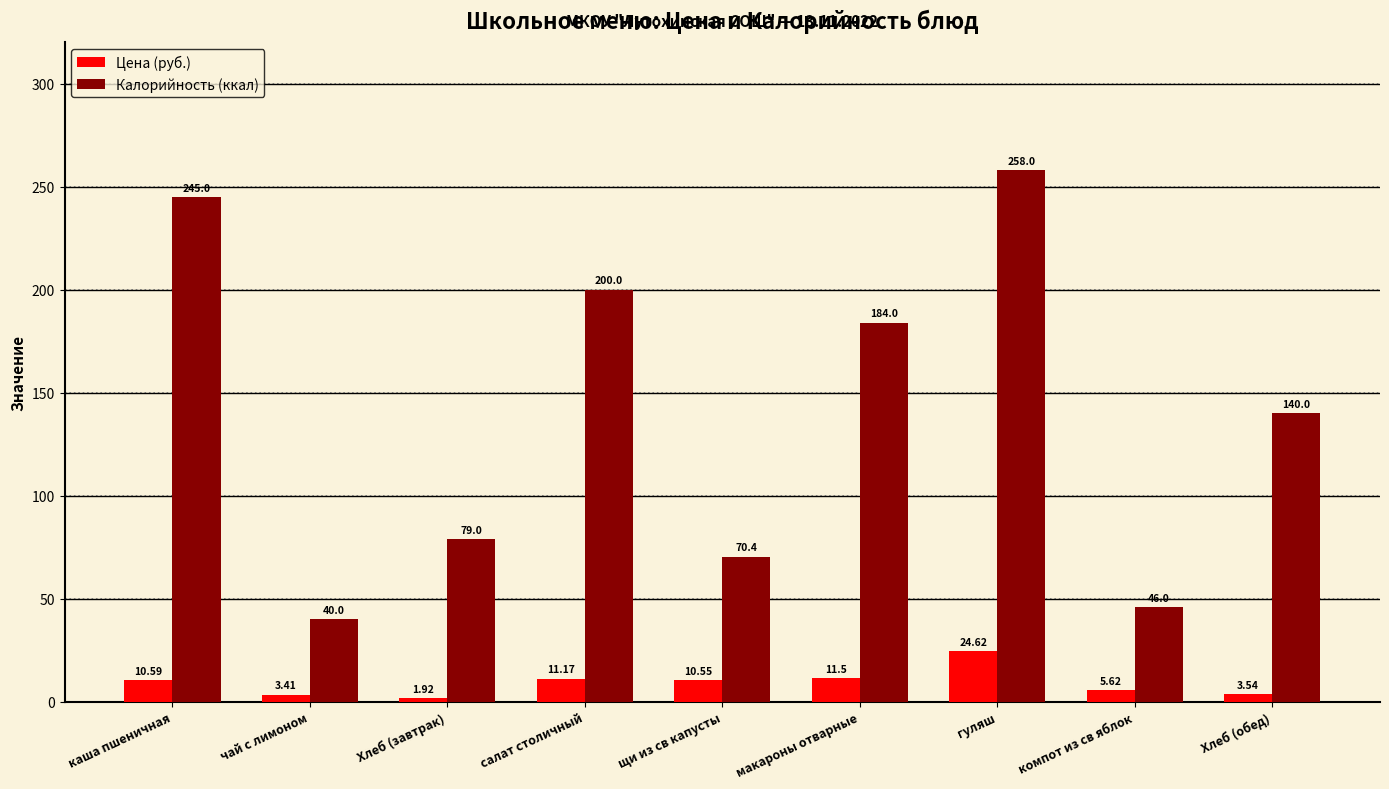

What is the sum of all Цена (руб.) values?

82.9